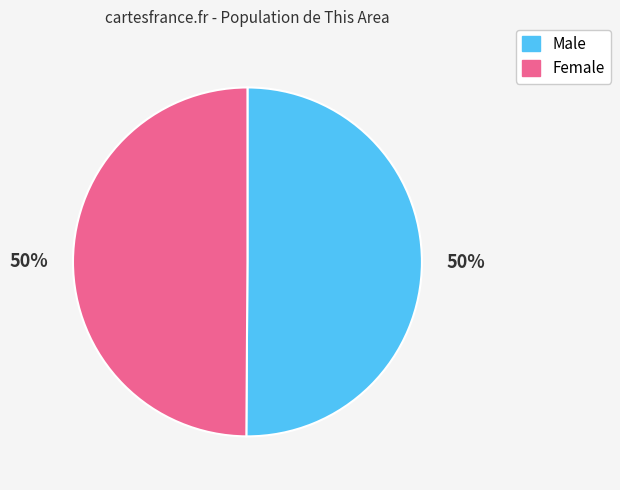

Combined, do Male and Female account for over 50%?

Yes